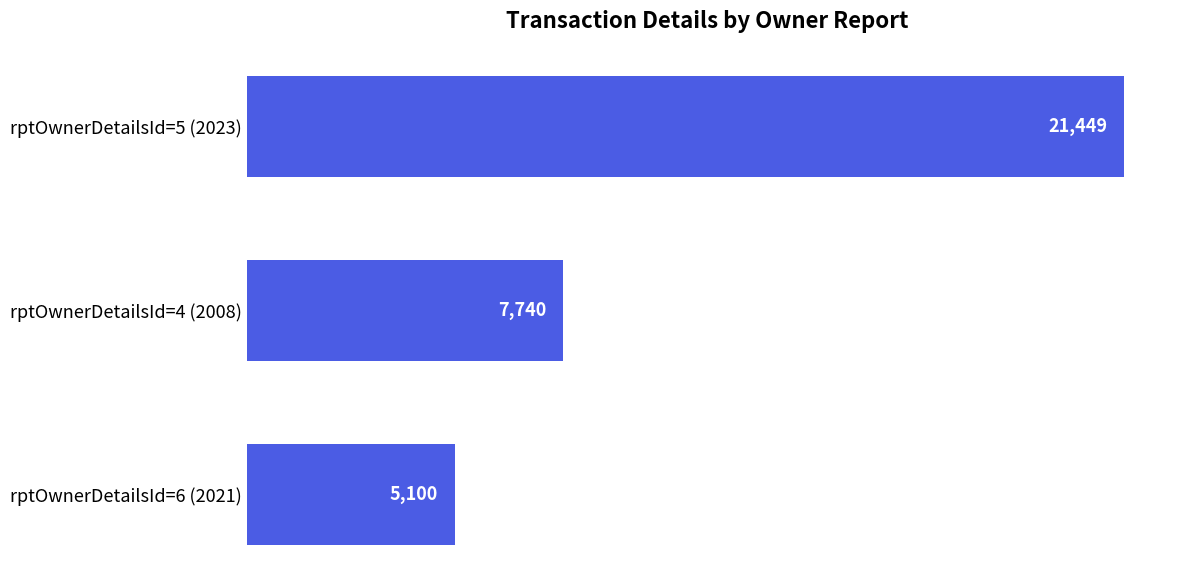

Which has a higher value, rptOwnerDetailsId=4 (2008) or rptOwnerDetailsId=6 (2021)?

rptOwnerDetailsId=4 (2008)